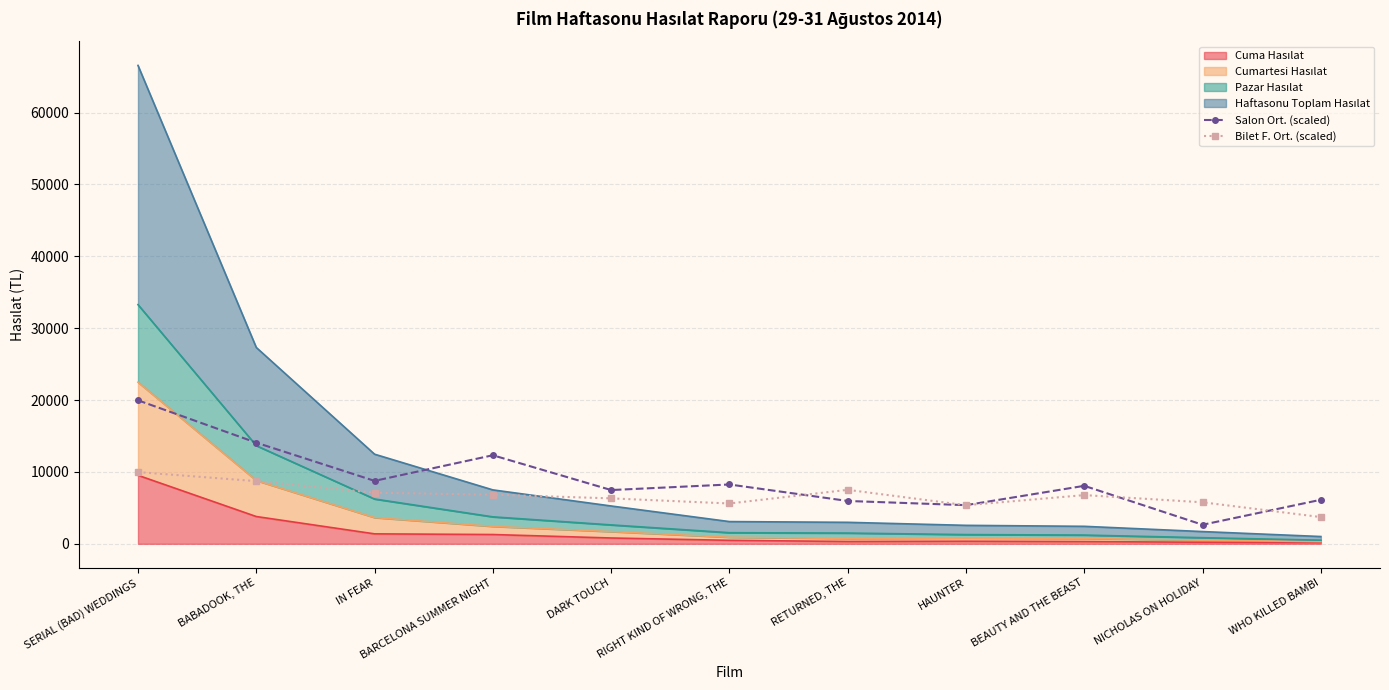

Is the value of Salon Ort. (scaled) at WHO KILLED BAMBI greater than the value of Bilet F. Ort. (scaled) at DARK TOUCH?

No